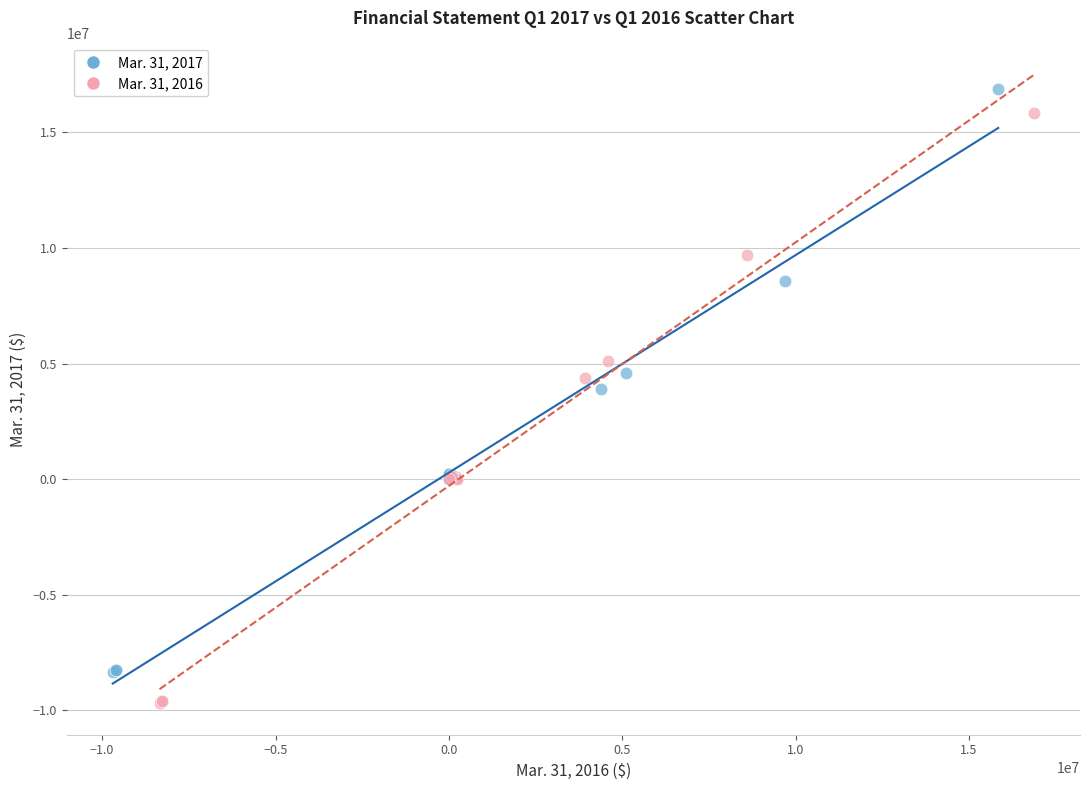

Which series contains the lowest Y value?

Mar. 31, 2016